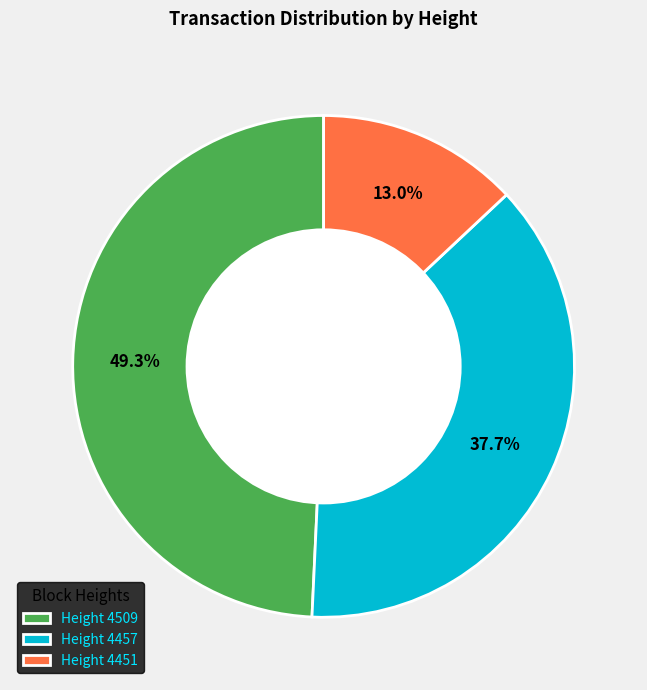

What portion of the pie excludes Height 4457?

62.3%